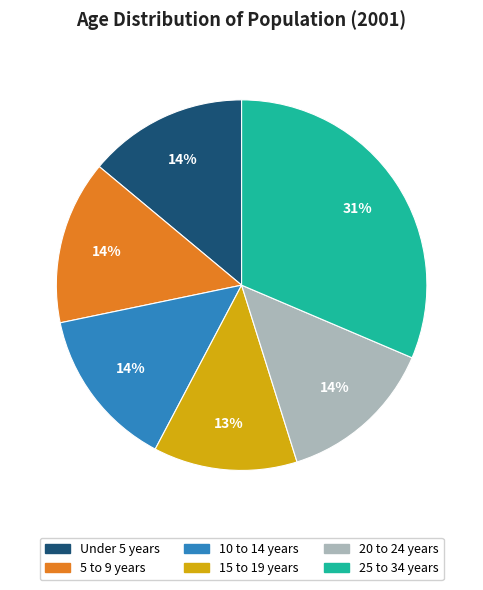

Does 10 to 14 years account for over 50% of the chart?

No